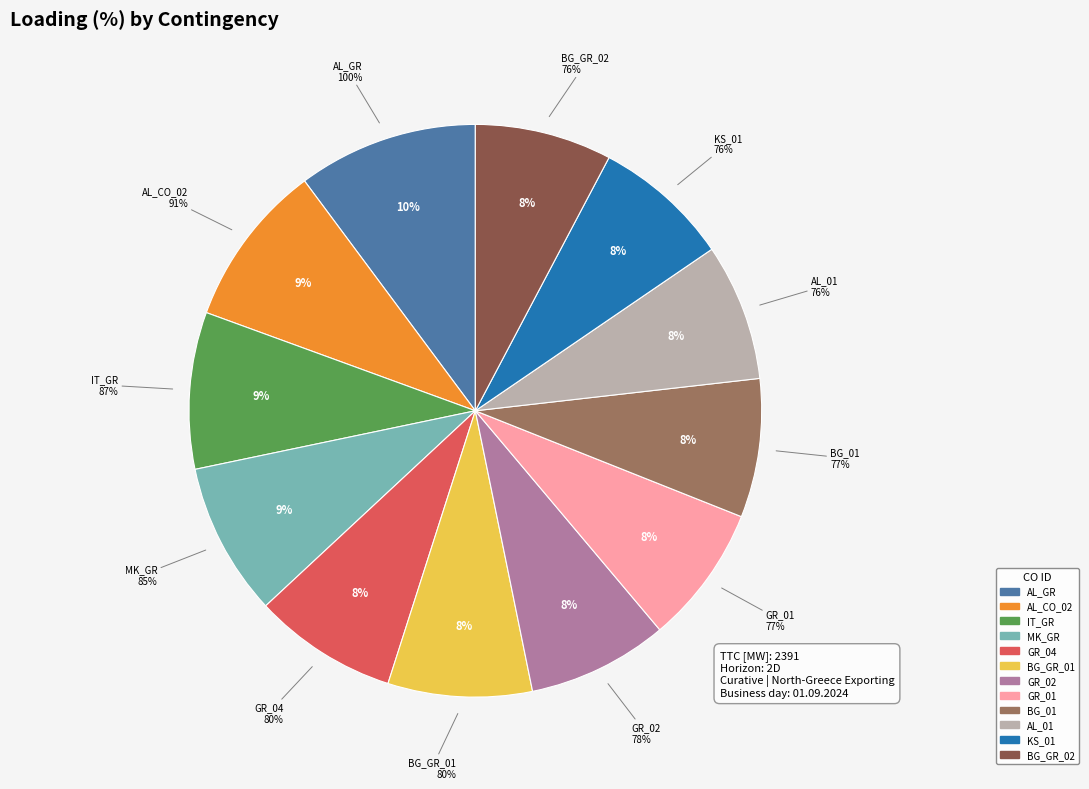

The AL_GR_CO_00001 slice represents 20% of the pie. True or false?

False